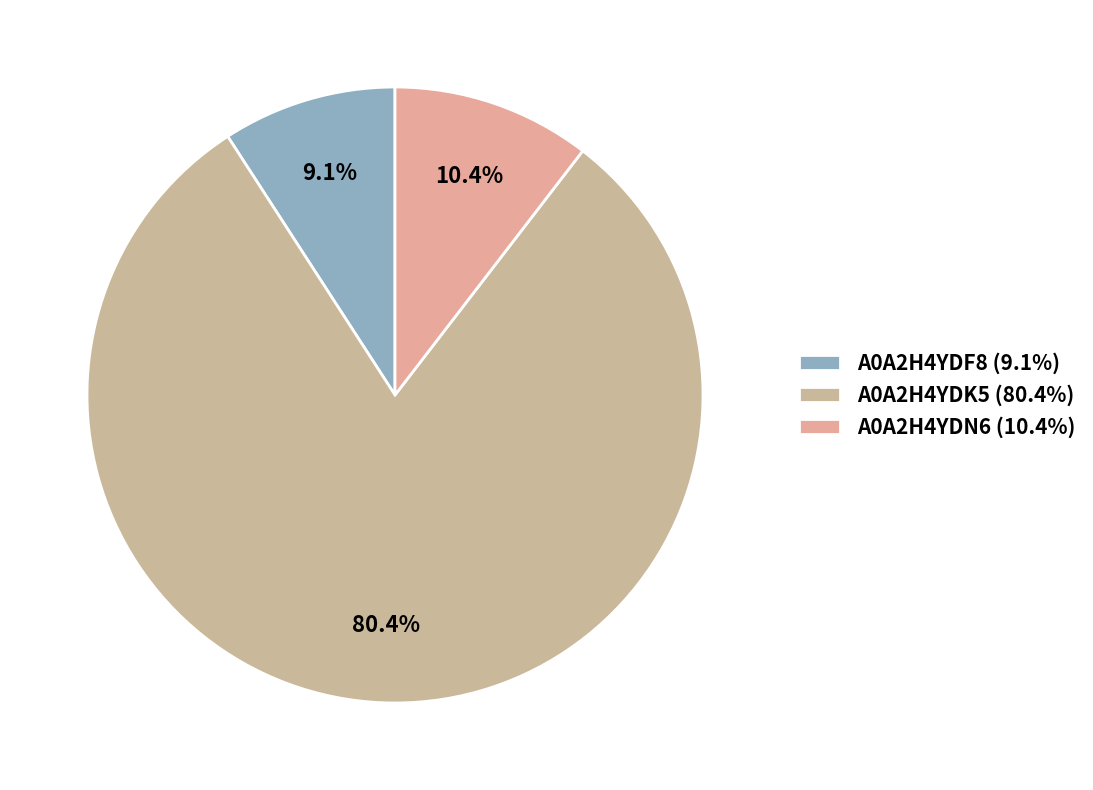

Which category has the smallest portion of the pie?

A0A2H4YDF8